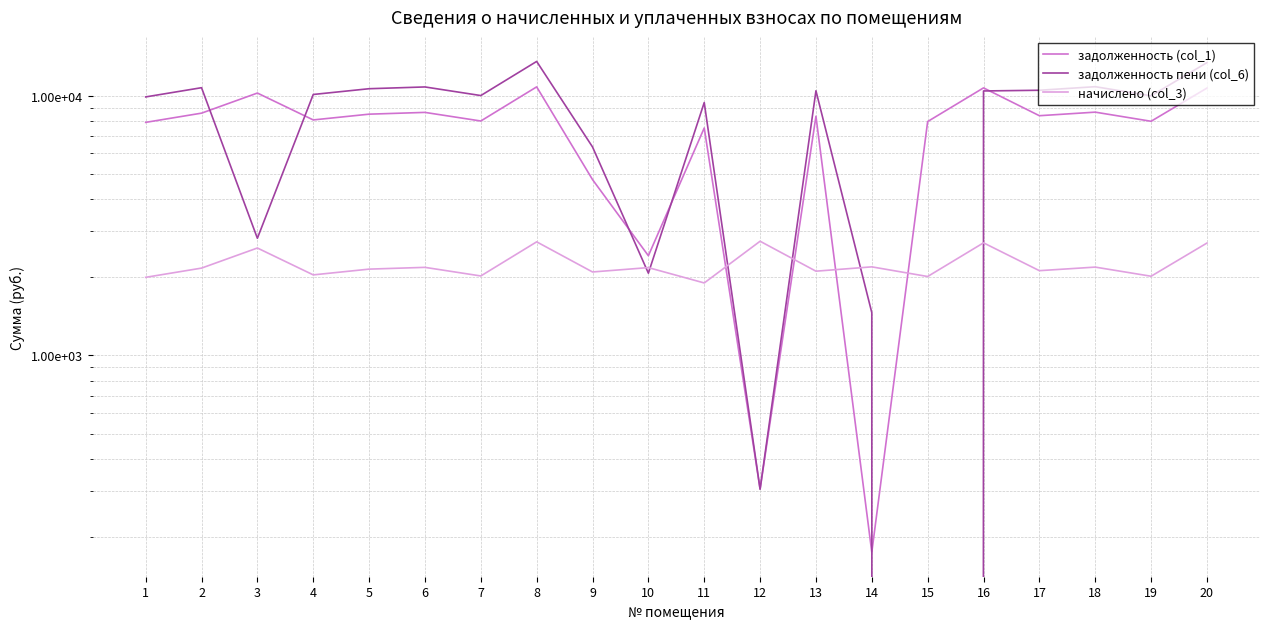

In задолженность (col_1), how many points are higher than both neighbors (excluding endpoints)?

7